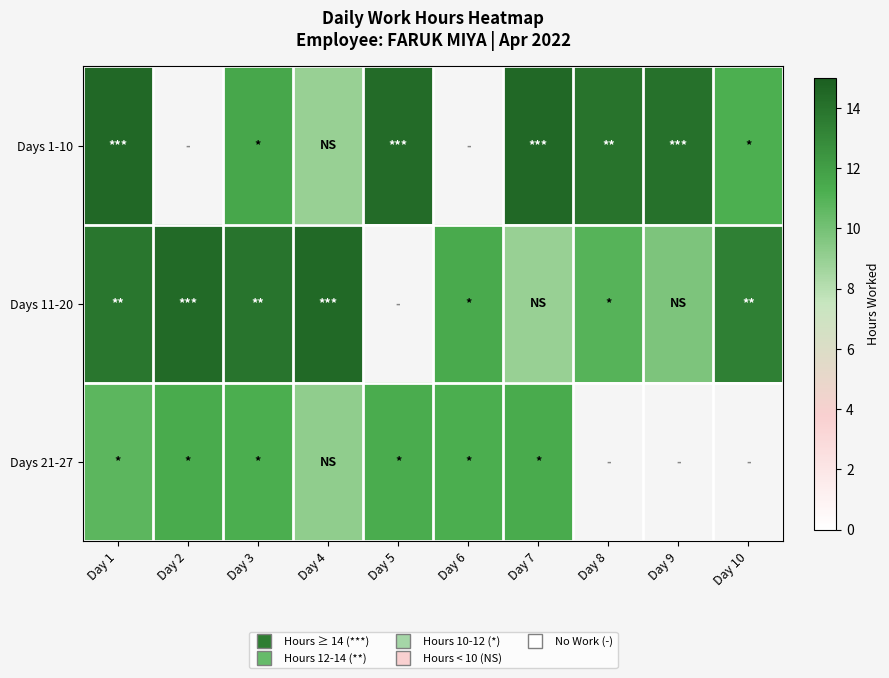

How many series are shown in this chart?

3